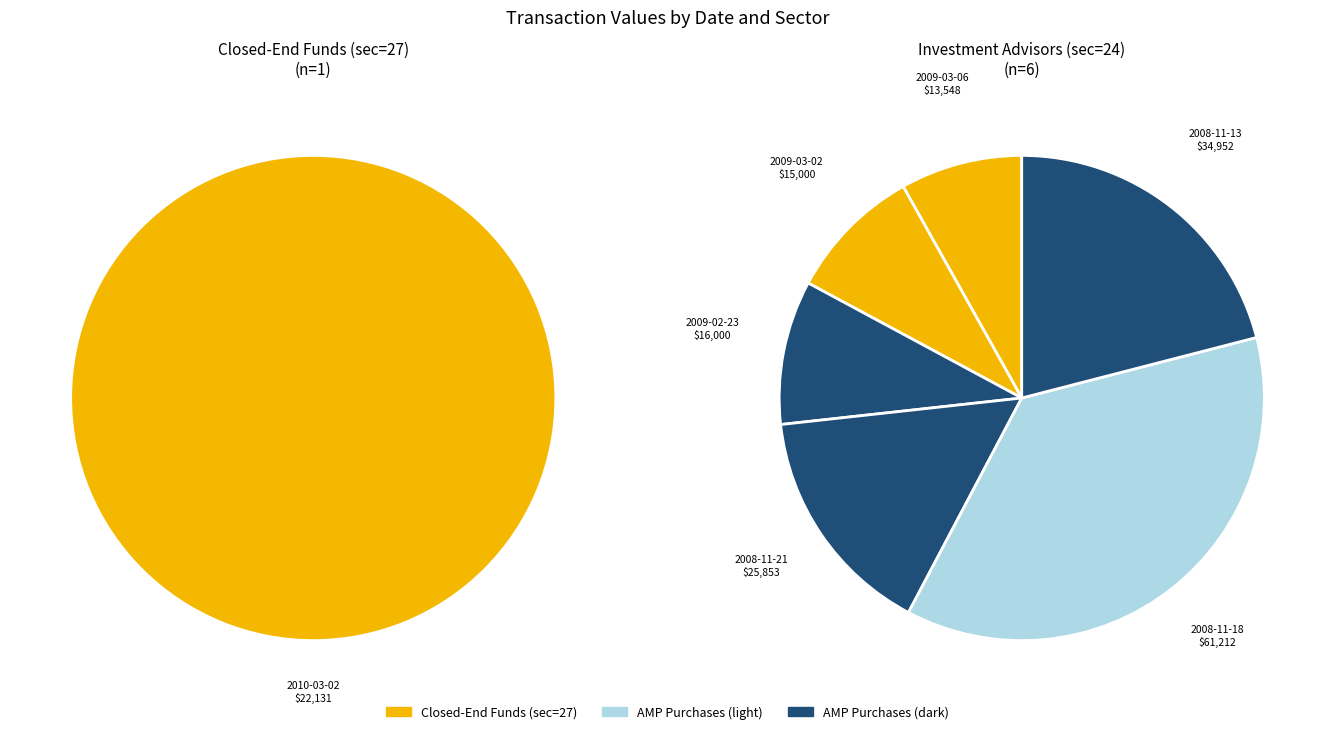

What is the smallest slice in the pie chart?

2009-03-06